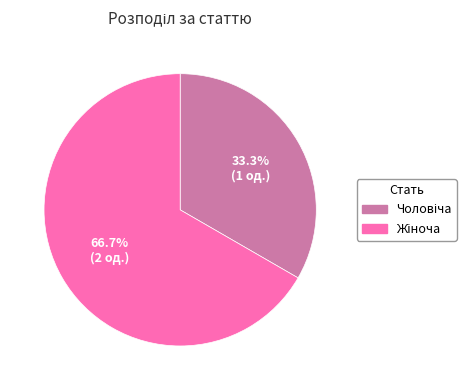

Does any single category account for the majority?

Yes